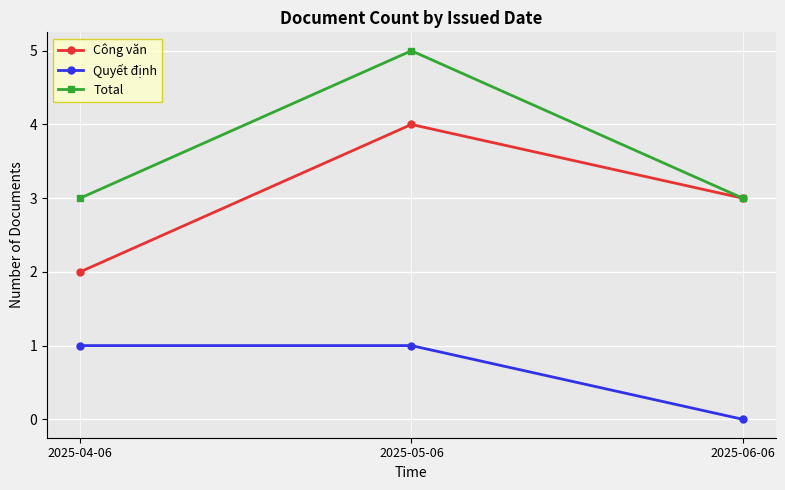

What position from the left is 2025-05-06?

2